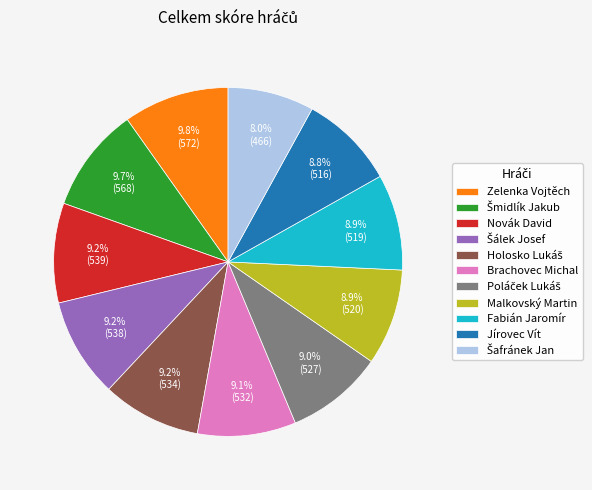

Which has a higher value, Fabián Jaromír or Zelenka Vojtěch?

Zelenka Vojtěch